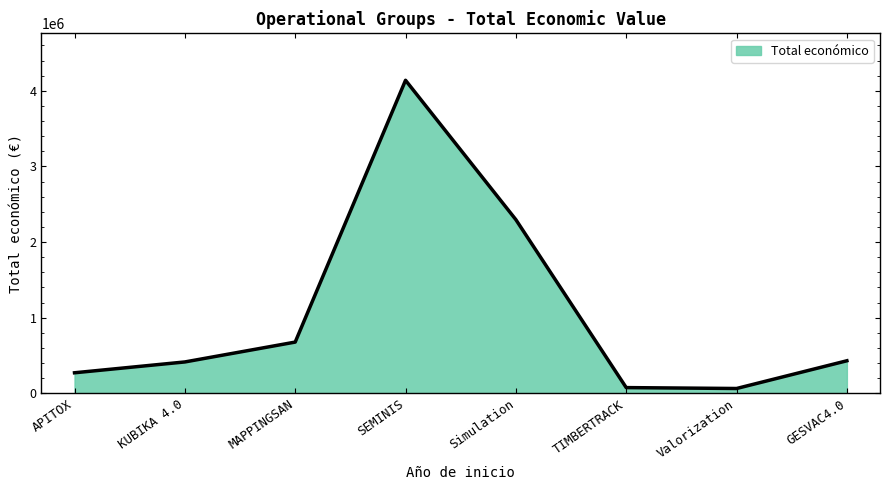

What is the sum of all values?

8368871